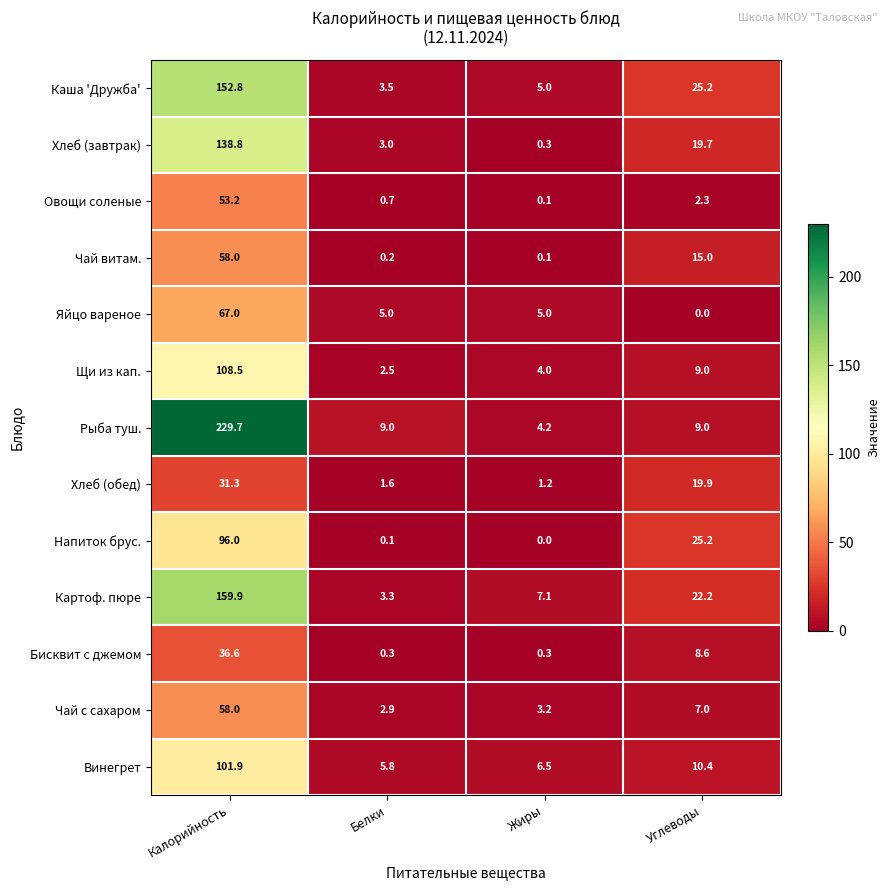

At which label does Картоф. пюре first exceed 22?

Калорийность